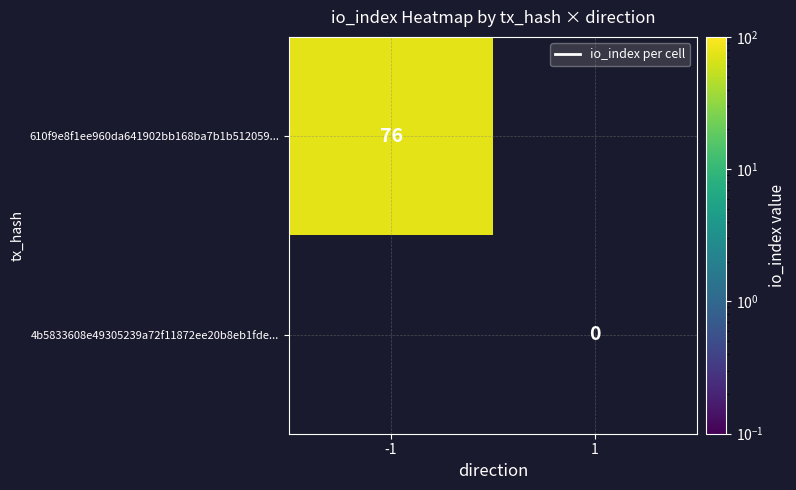

At which category does the chart reach its minimum across all series?

1